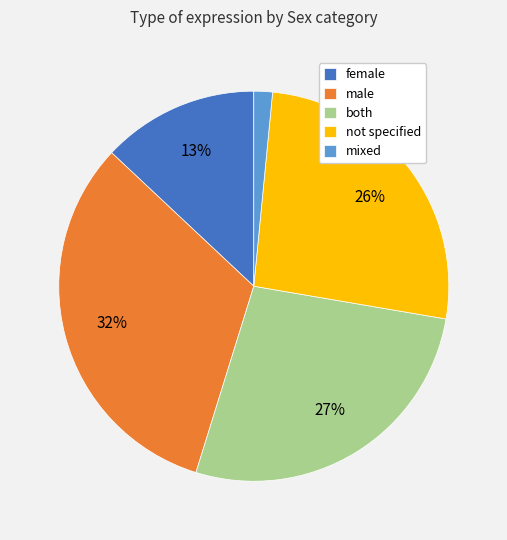

The male slice represents 44% of the pie. True or false?

False